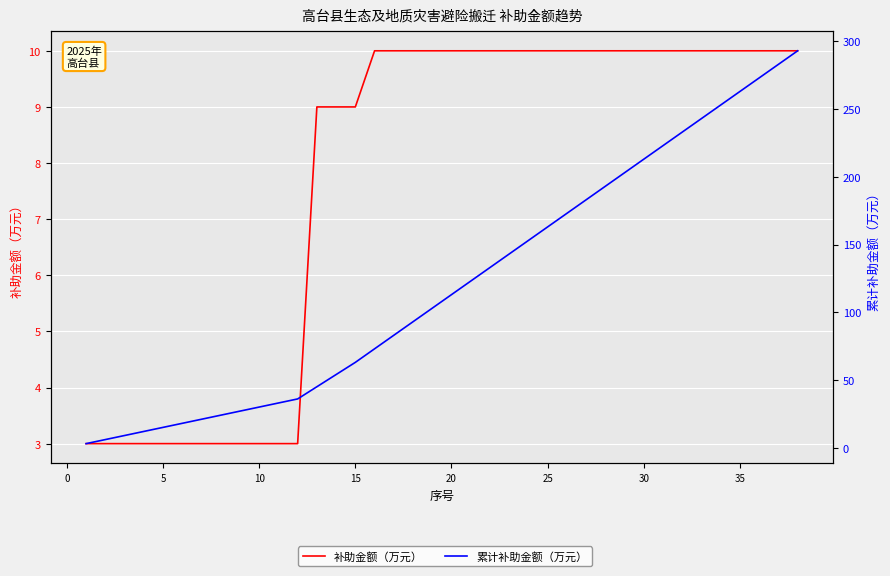

True or false: 补助金额（万元） and 累计补助金额（万元） cross at least once.

False